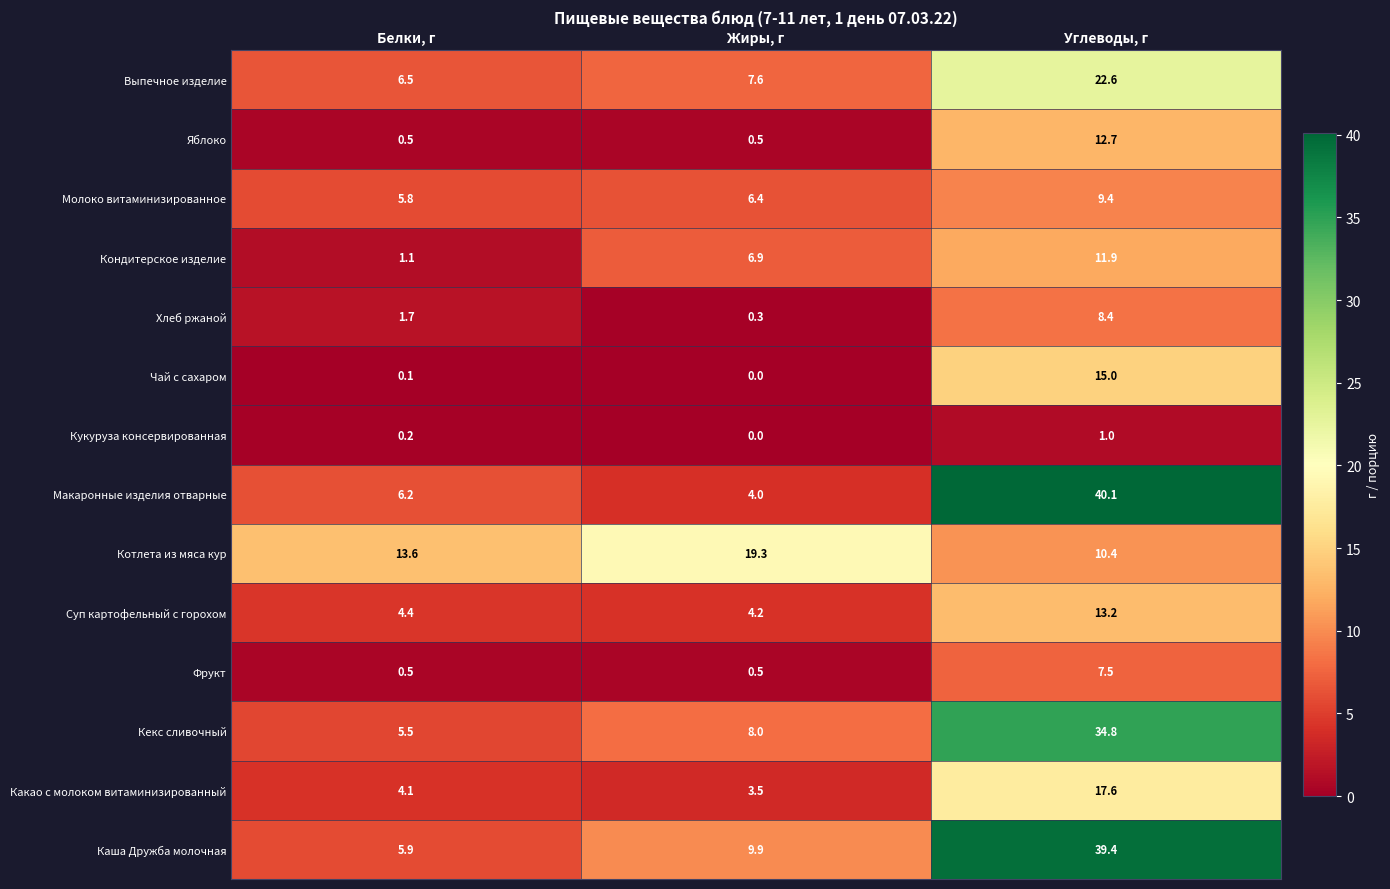

The value of Кекс сливочный at Белки, г is 9.9. True or false?

False